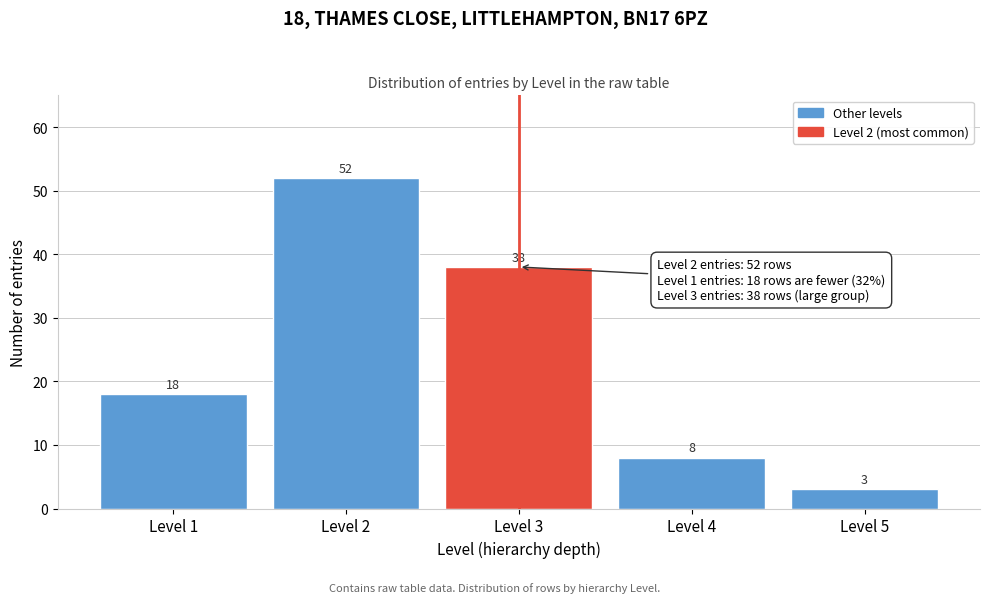

Reading right to left, list all the values displayed in this chart.

3	8	38	52	18